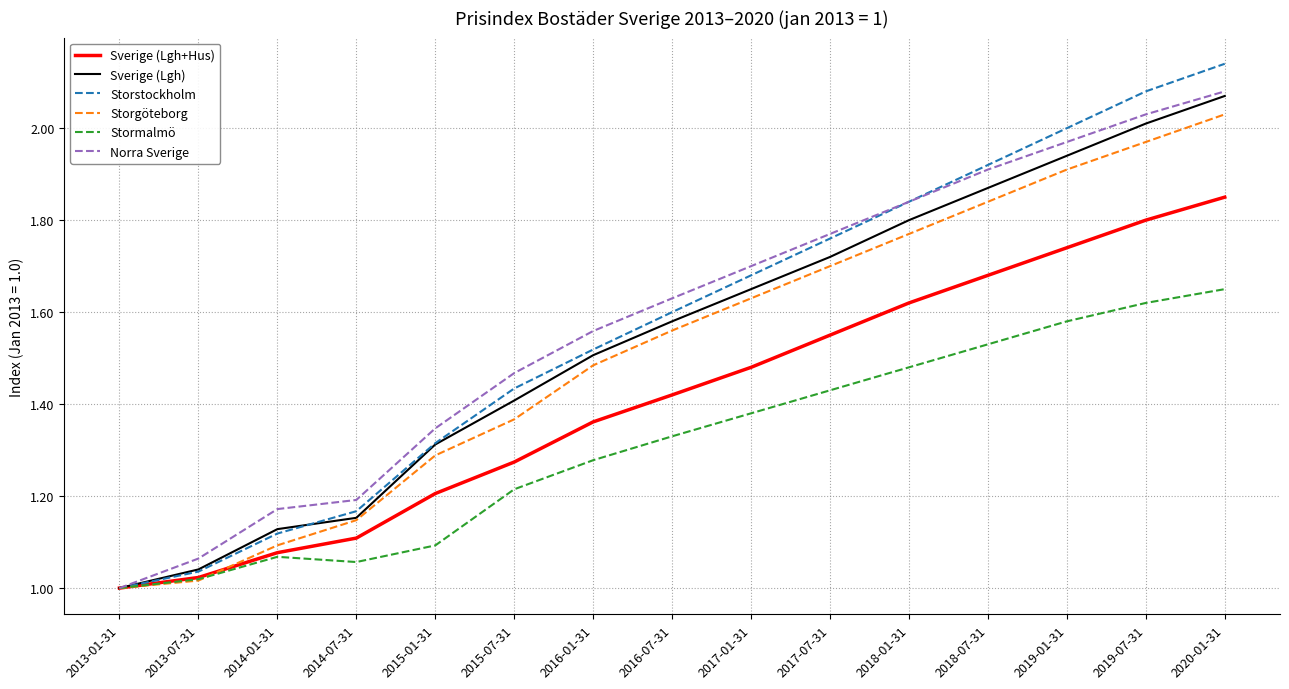

True or false: Storgöteborg has more than 2 points higher than both neighbors.

False